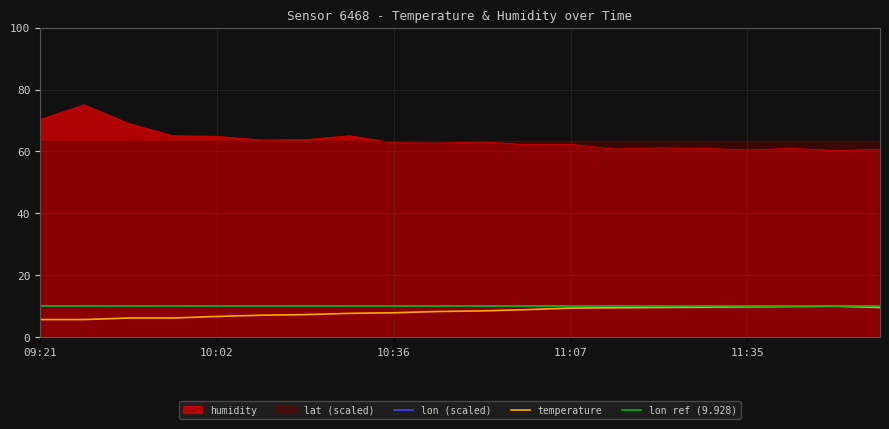

Rank the categories by temperature value from highest to lowest.

11:50, 11:43, 11:35, 11:28, 11:20, 11:58, 11:15, 11:07, 11:00, 10:52, 10:44, 10:36, 10:29, 10:21, 10:13, 10:02, 09:46, 09:56, 09:21, 09:33